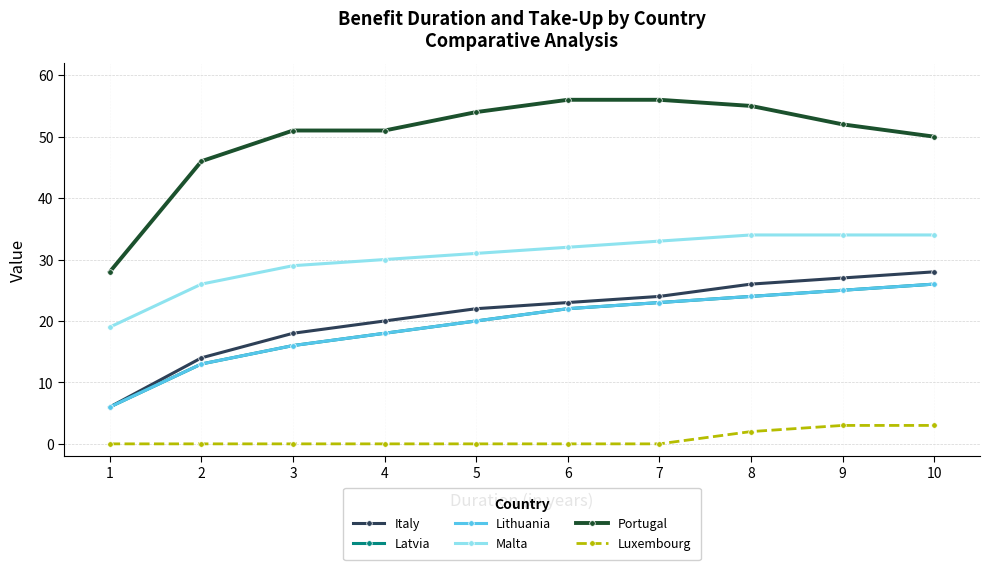

Is this an area chart (filled region under the line)?

No